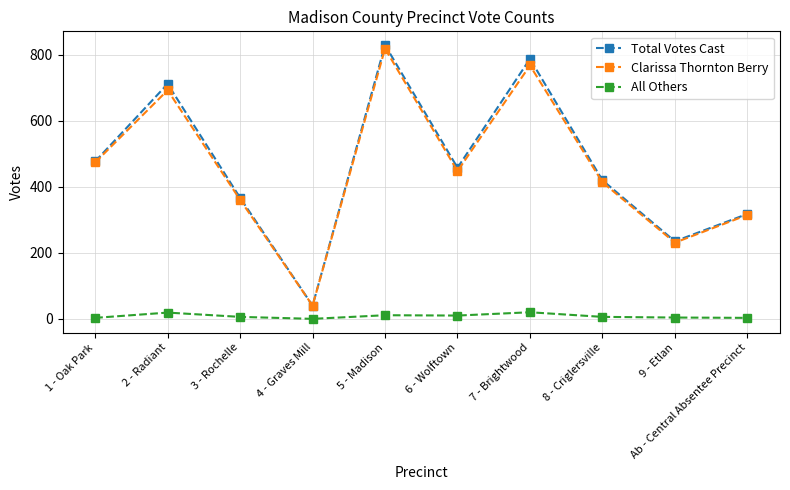

What is the value of the Total Votes Cast point at the 7th from the left?

788